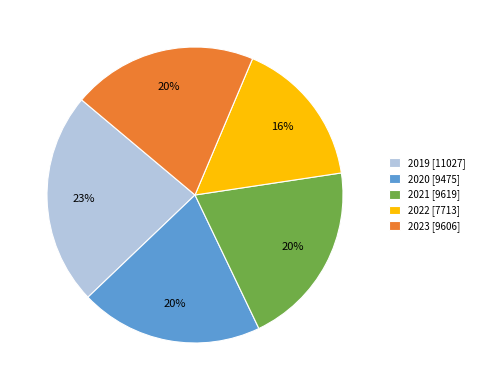

Which has a higher value, 2019 [11027] or 2020 [9475]?

2019 [11027]